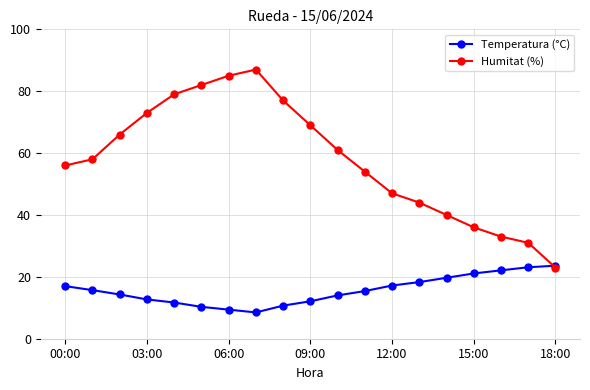

What are all the series names shown in the legend?

Temperatura (°C), Humitat (%)